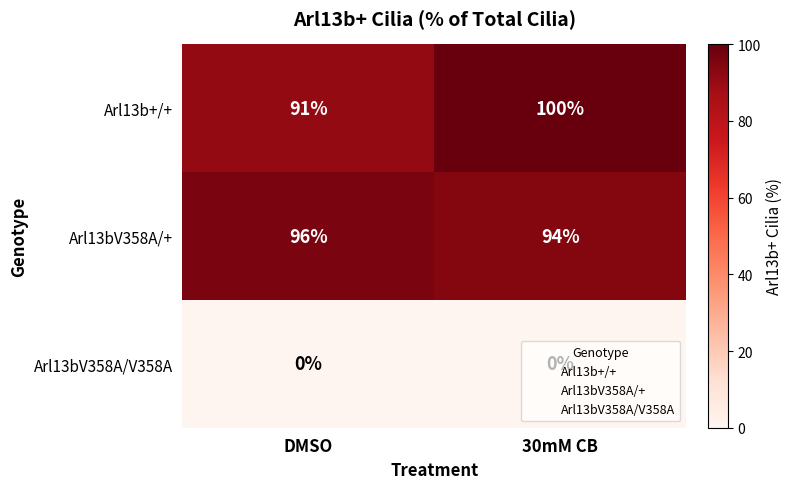

Which series has the largest total across all categories?

Arl13b+/+